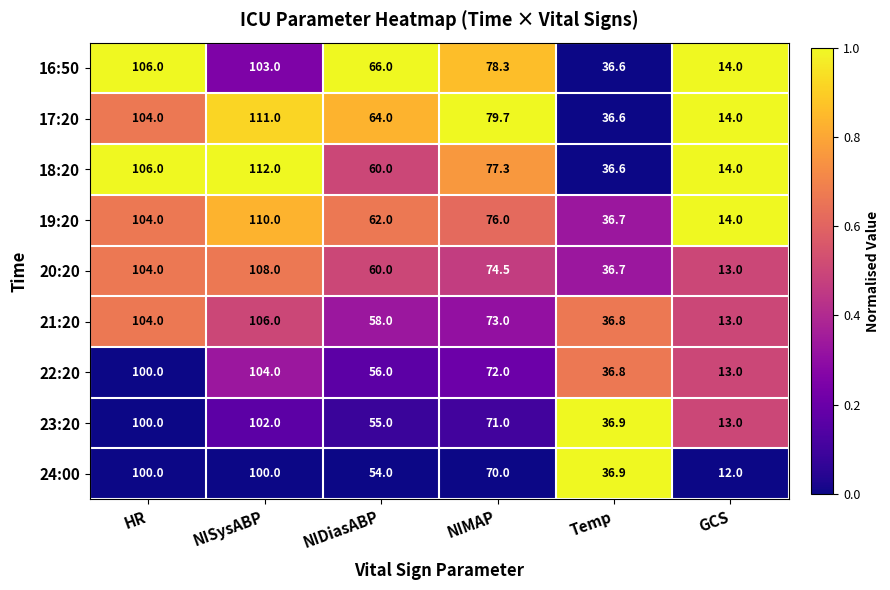

What is the minimum value for 18:20?

14.0